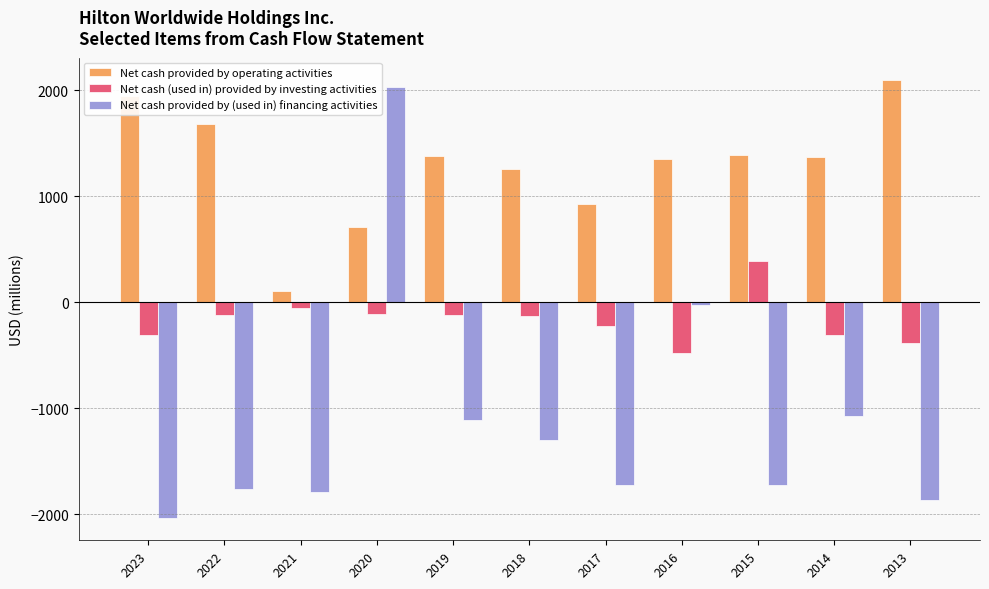

How many categories are shown in the chart?

11